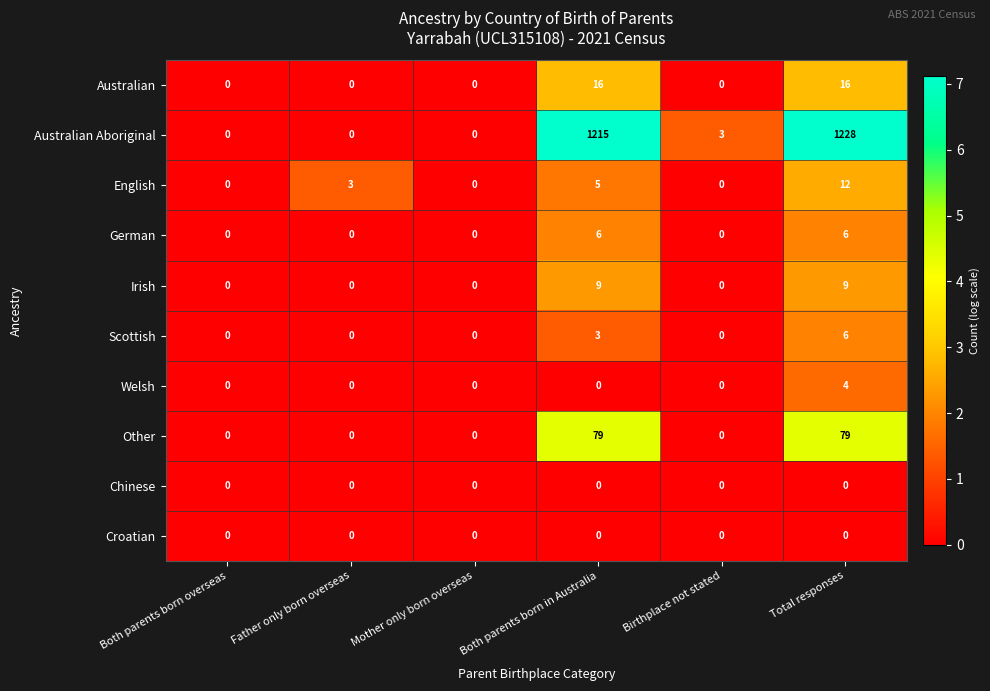

What is the difference between the maximum and minimum values in the German series?

6